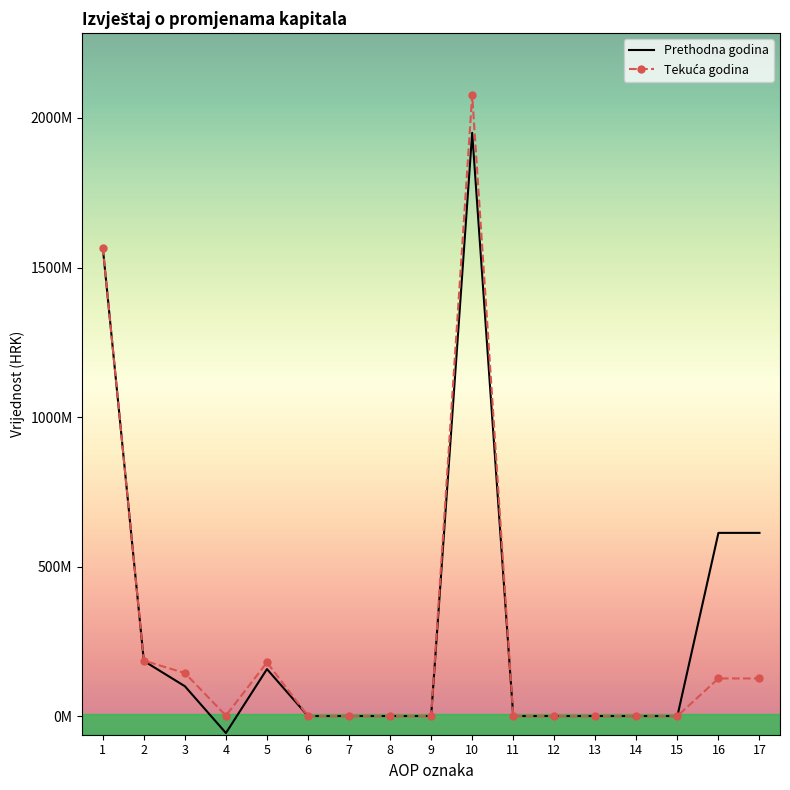

Which series has the widest spread of values?

Tekuća godina